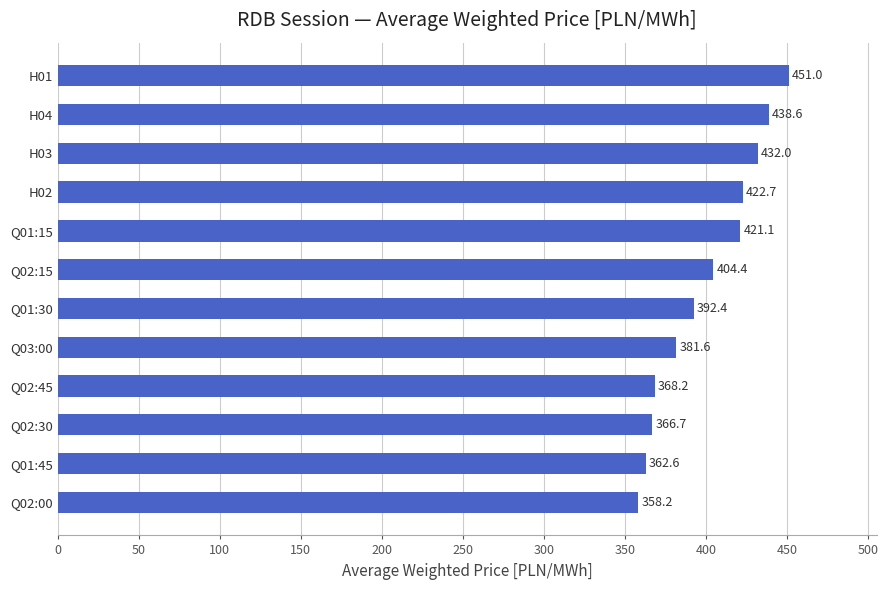

At which category does the chart reach its peak across all series?

H01